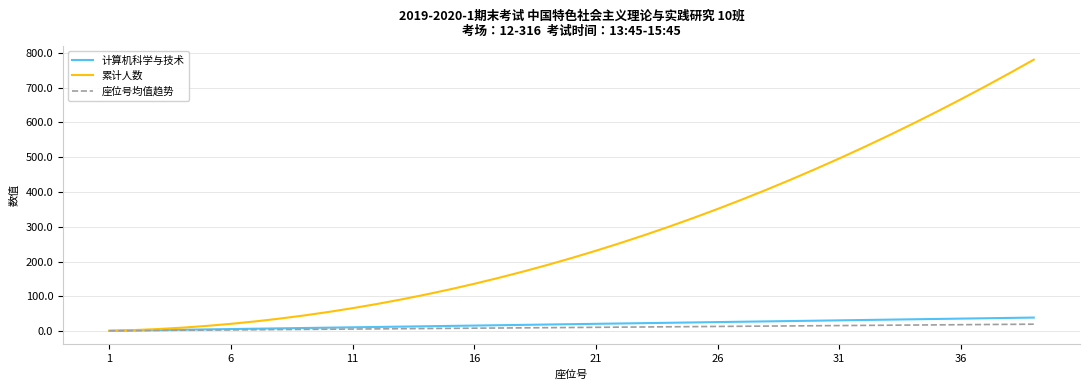

How many categories are shown in the chart?

39